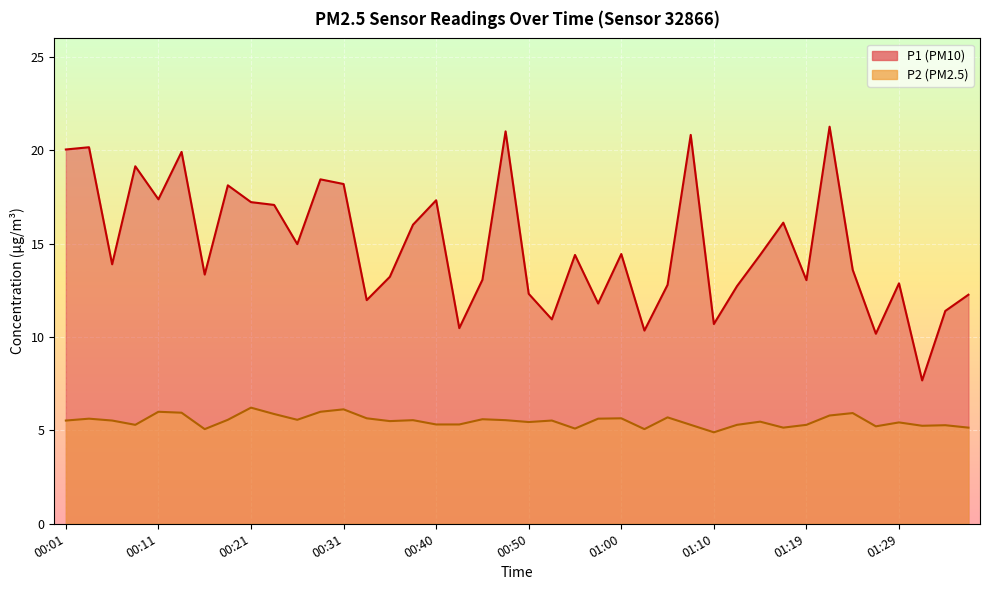

Between 00:31 and 01:36, which is larger?

00:31